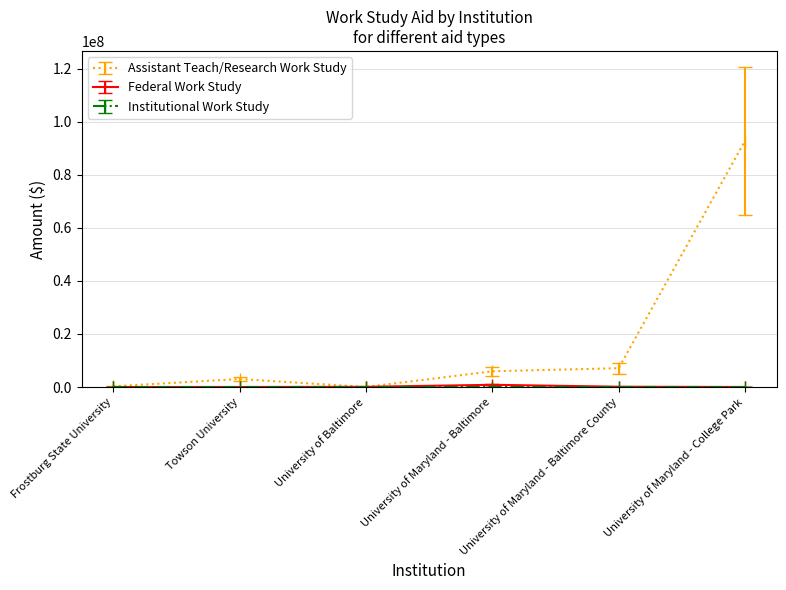

True or false: Assistant Teach/Research Work Study has more than 0 points higher than both neighbors.

True